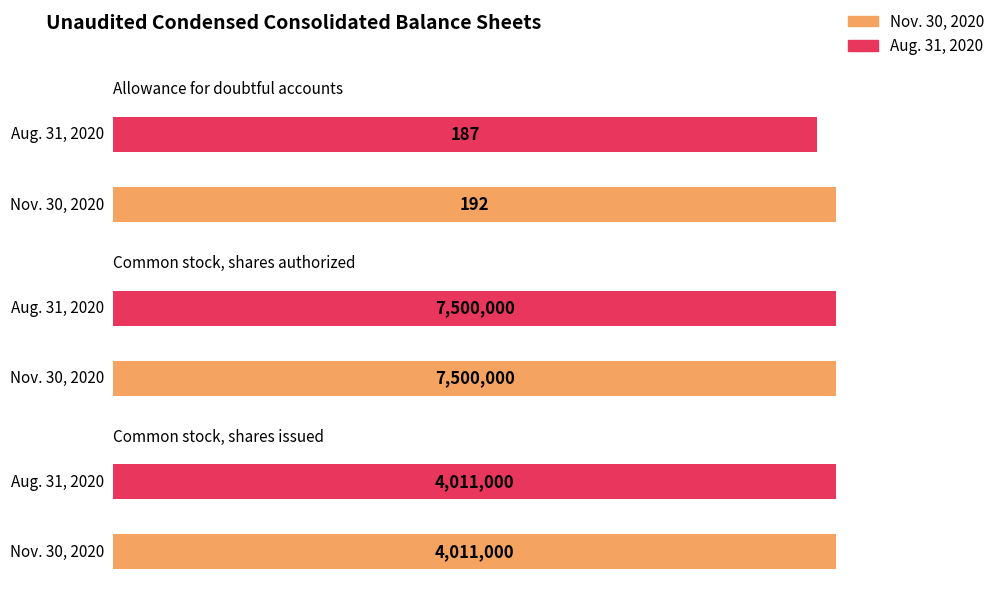

Which label corresponds to the largest value in the chart?

Common stock, shares authorized